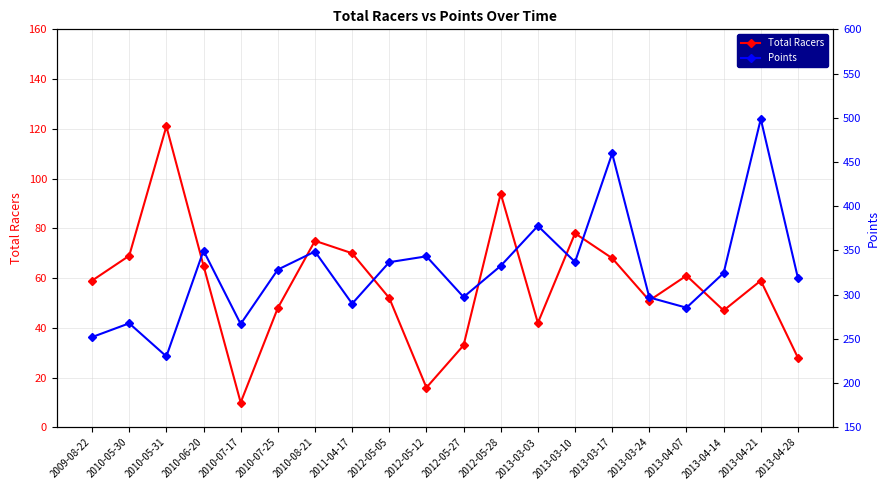

Is it true that Total Racers equals 59.0 at 2013-04-21?

True